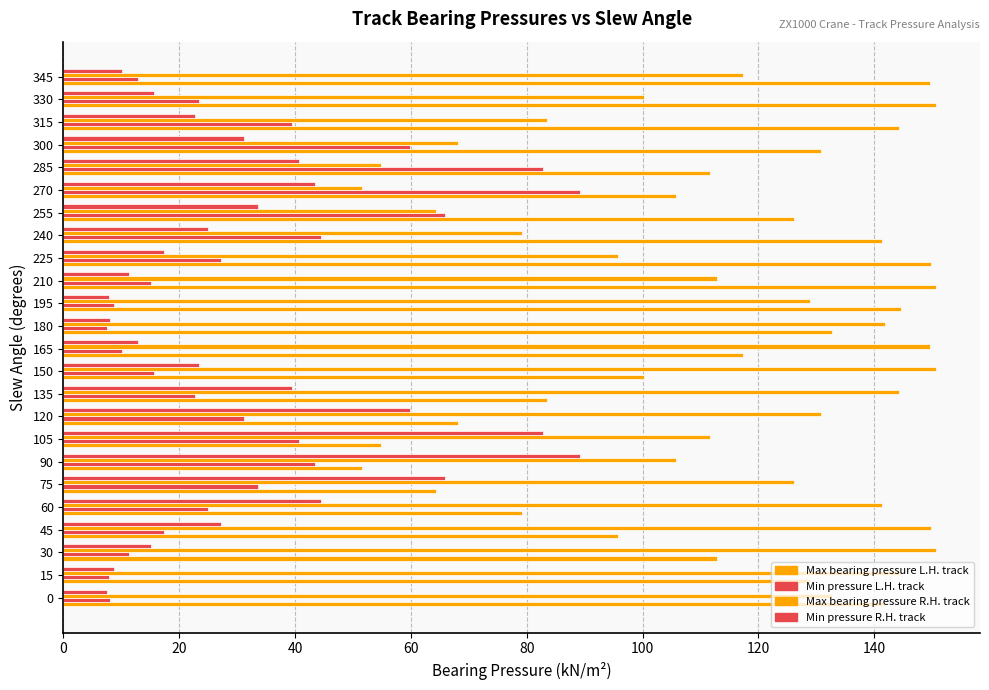

Which series has the widest spread of values?

Max bearing pressure L.H. track